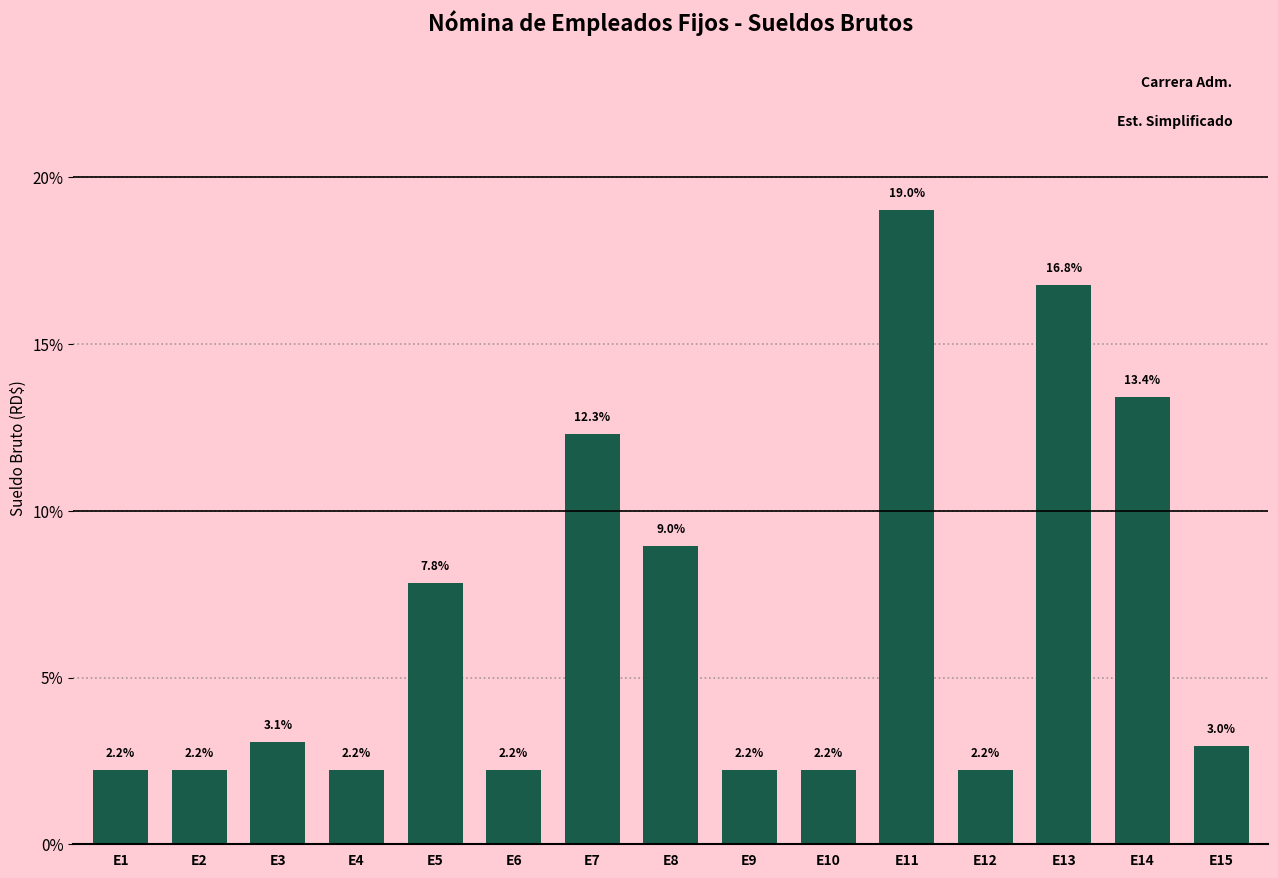

Where is the data nearest to the value 10?

E8